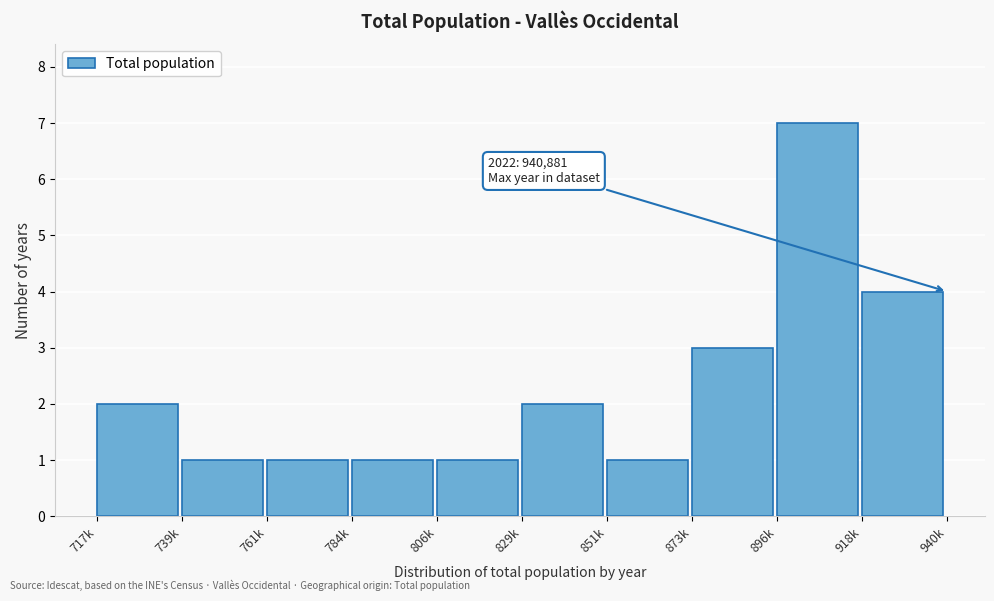

Reading right to left, transcribe all the data shown in this chart.

4	7	3	1	2	1	1	1	1	2